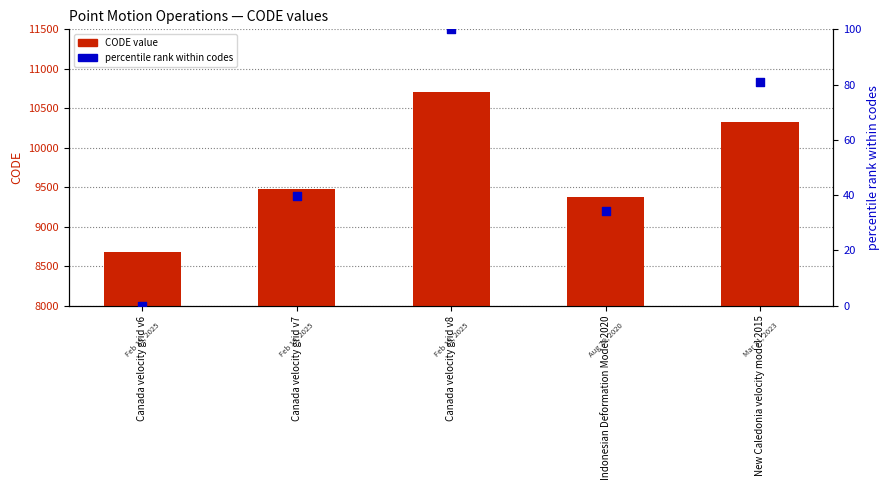

Which series has the largest Y range (max minus min)?

CODE